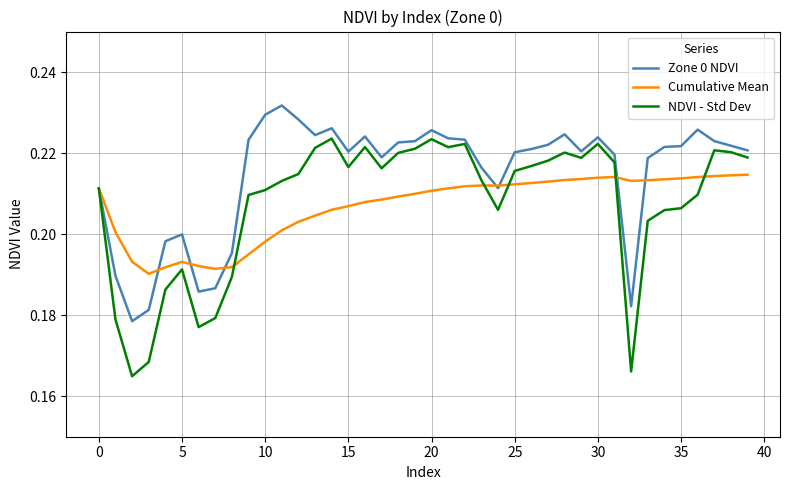

Which series has the largest total across all categories?

Zone 0 NDVI